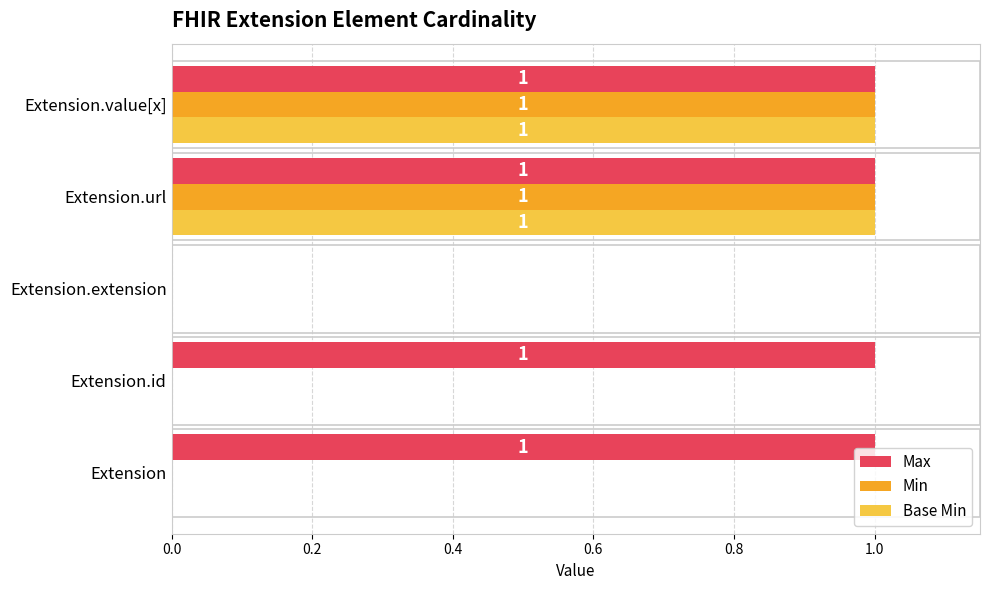

What are all the series names shown in the legend?

Max, Min, Base Min